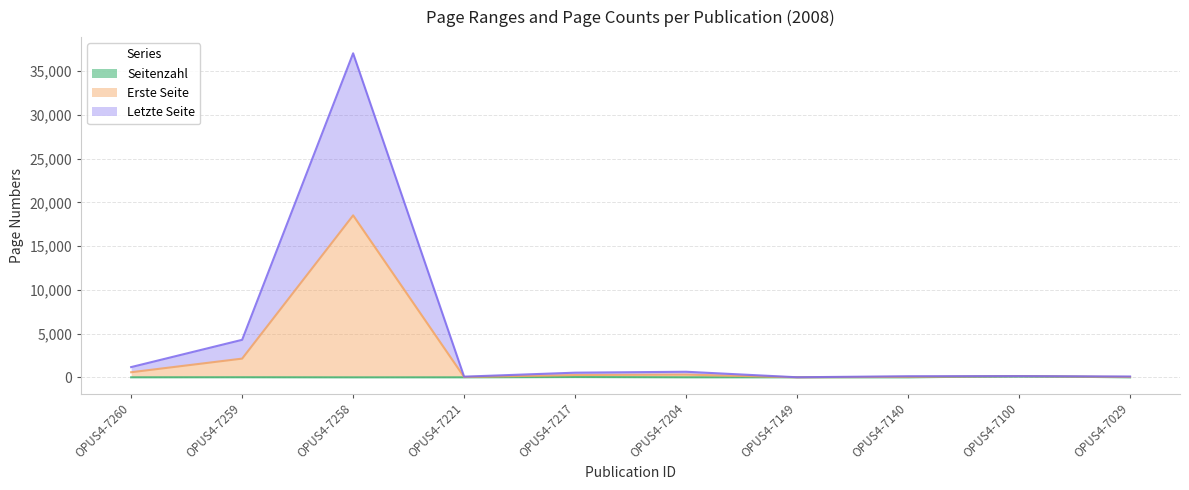

At how many categories does at least one series exceed 24416?

1